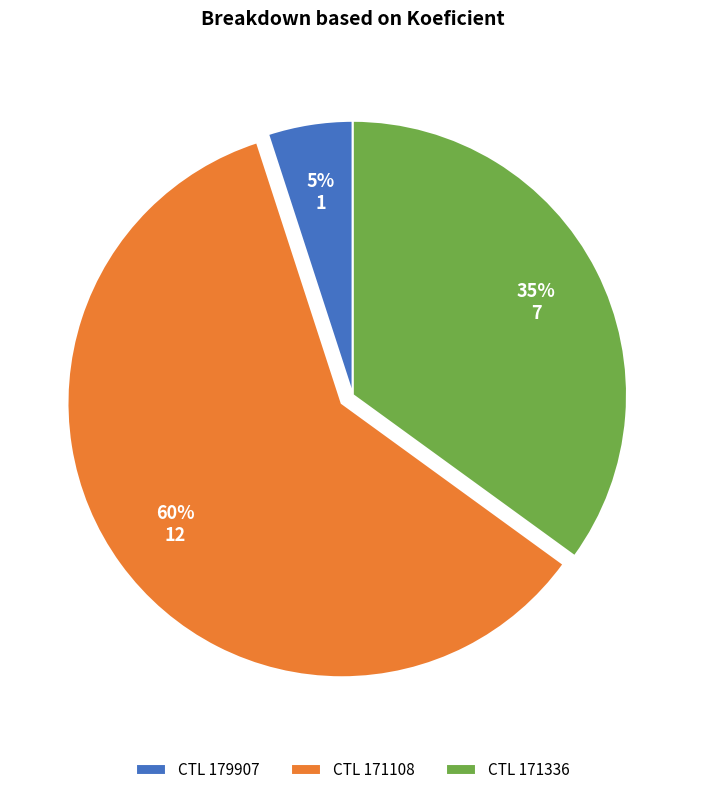

What is the majority slice?

CTL 171108